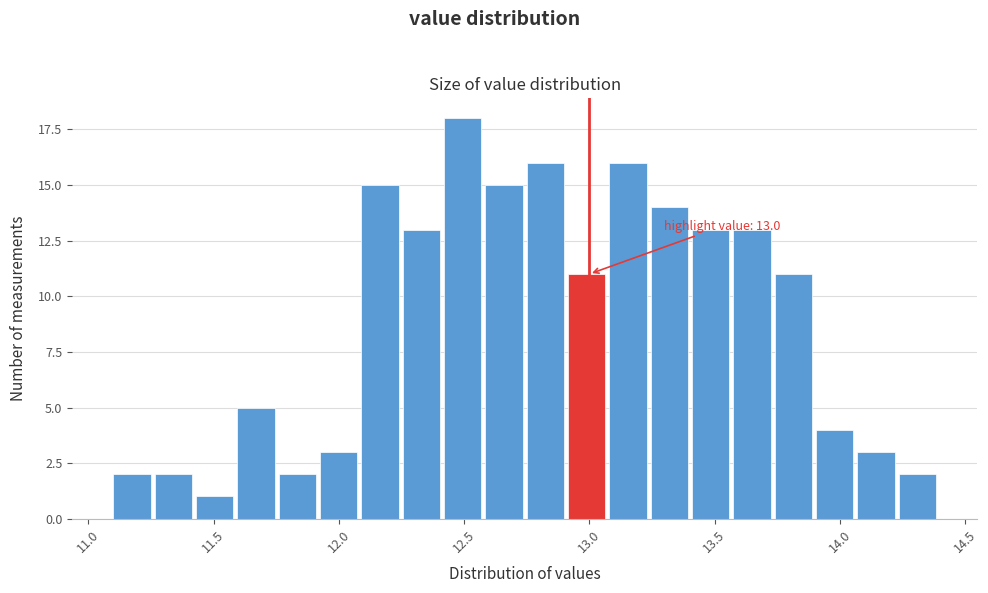

Read against the x-axis, roughly where is the centre of the tallest bar?

12.50